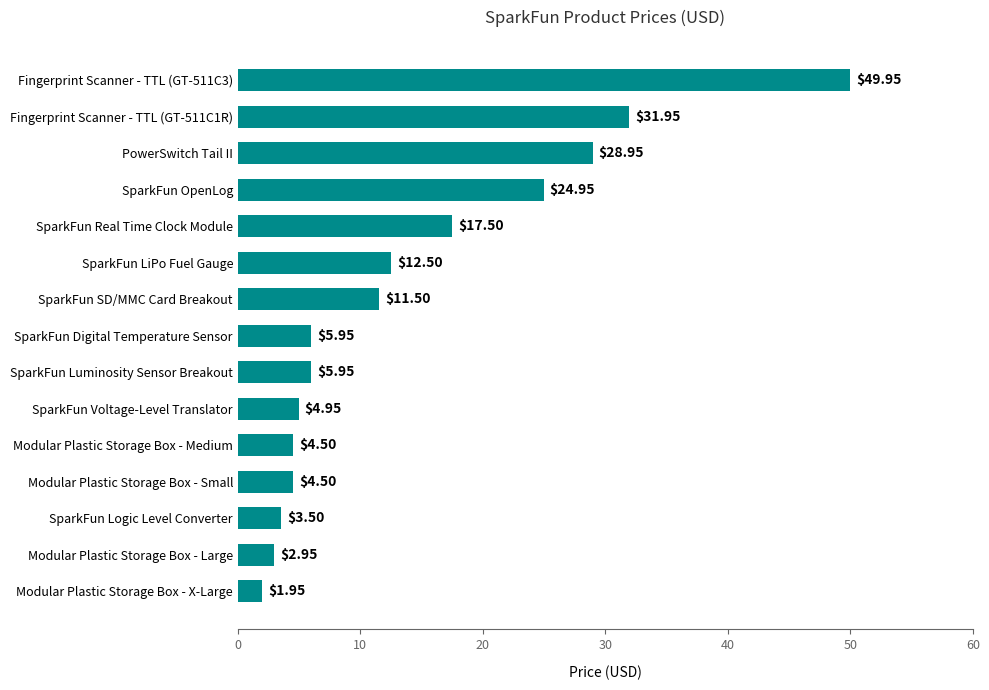

Does the chart contain stacked bars?

No